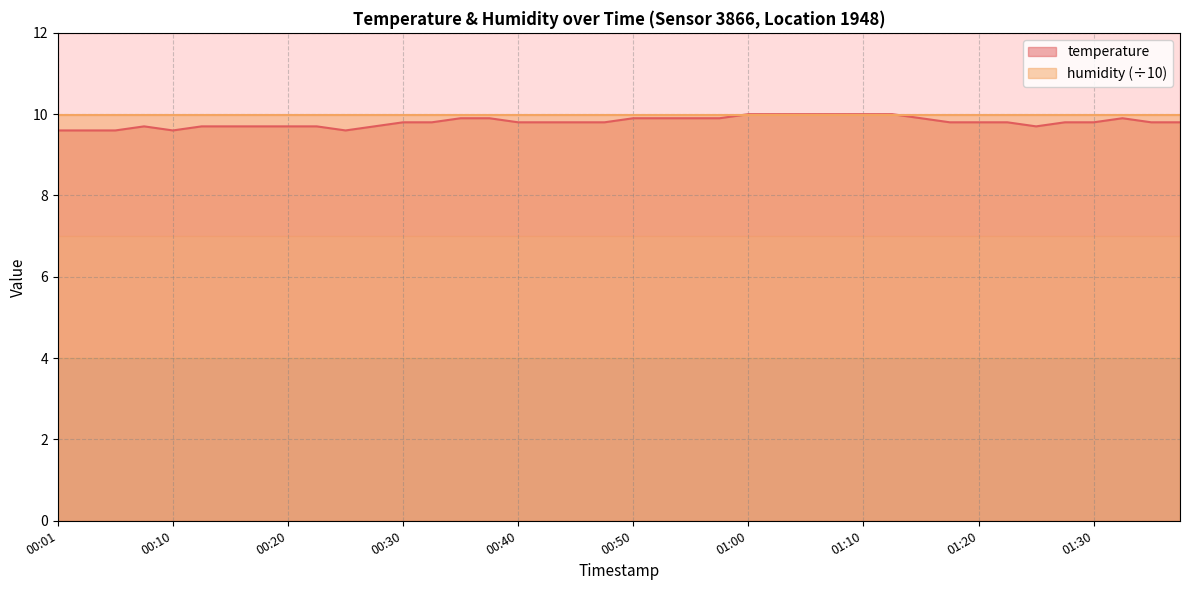

Reading left to right, transcribe all the data shown in this chart.

00:01=9.6	00:03=9.6	00:05=9.6	00:08=9.7	00:10=9.6	00:13=9.7	00:15=9.7	00:18=9.7	00:20=9.7	00:23=9.7	00:25=9.6	00:28=9.7	00:30=9.8	00:33=9.8	00:35=9.9	00:38=9.9	00:40=9.8	00:42=9.8	00:45=9.8	00:47=9.8	00:50=9.9	00:52=9.9	00:55=9.9	00:57=9.9	01:00=10.0	01:02=10.0	01:05=10.0	01:07=10.0	01:10=10.0	01:12=10.0	01:15=9.9	01:17=9.8	01:20=9.8	01:22=9.8	01:25=9.7	01:27=9.8	01:30=9.8	01:32=9.9	01:35=9.8	01:37=9.8